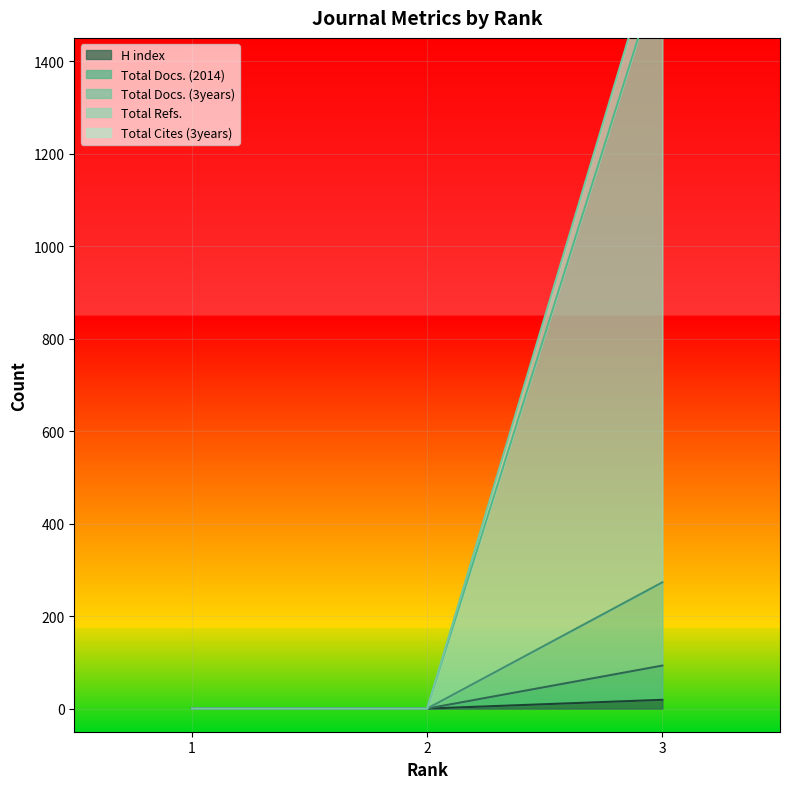

Which category has the lowest value in the Total Docs. (3years) series?

1